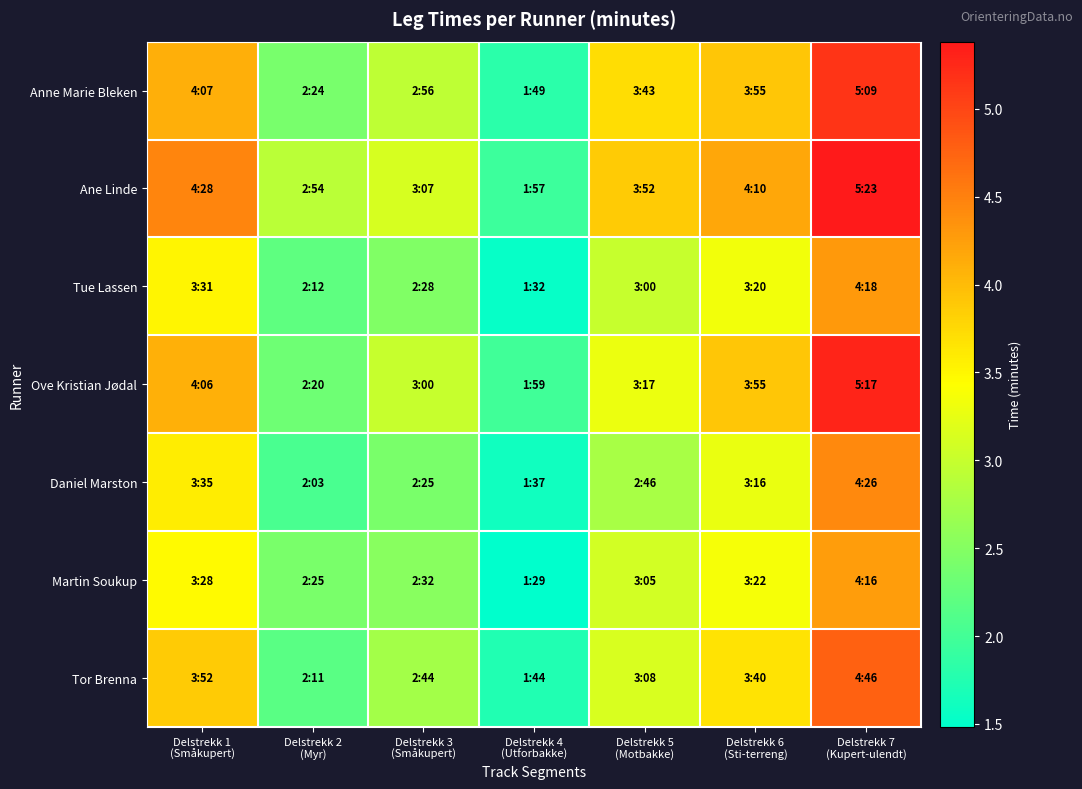

Reading left to right, transcribe all the data shown in this chart.

Anne Marie Bleken: Delstrekk 1
(Småkupert)=4.1	Delstrekk 2
(Myr)=2.4	Delstrekk 3
(Småkupert)=2.9	Delstrekk 4
(Utforbakke)=1.8	Delstrekk 5
(Motbakke)=3.7	Delstrekk 6
(Sti-terreng)=3.9	Delstrekk 7
(Kupert-ulendt)=5.2
Ane Linde: Delstrekk 1
(Småkupert)=4.5	Delstrekk 2
(Myr)=2.9	Delstrekk 3
(Småkupert)=3.1	Delstrekk 4
(Utforbakke)=1.9	Delstrekk 5
(Motbakke)=3.9	Delstrekk 6
(Sti-terreng)=4.2	Delstrekk 7
(Kupert-ulendt)=5.4
Tue Lassen: Delstrekk 1
(Småkupert)=3.5	Delstrekk 2
(Myr)=2.2	Delstrekk 3
(Småkupert)=2.5	Delstrekk 4
(Utforbakke)=1.5	Delstrekk 5
(Motbakke)=3.0	Delstrekk 6
(Sti-terreng)=3.3	Delstrekk 7
(Kupert-ulendt)=4.3
Ove Kristian Jødal: Delstrekk 1
(Småkupert)=4.1	Delstrekk 2
(Myr)=2.3	Delstrekk 3
(Småkupert)=3.0	Delstrekk 4
(Utforbakke)=2.0	Delstrekk 5
(Motbakke)=3.3	Delstrekk 6
(Sti-terreng)=3.9	Delstrekk 7
(Kupert-ulendt)=5.3
Daniel Marston: Delstrekk 1
(Småkupert)=3.6	Delstrekk 2
(Myr)=2.0	Delstrekk 3
(Småkupert)=2.4	Delstrekk 4
(Utforbakke)=1.6	Delstrekk 5
(Motbakke)=2.8	Delstrekk 6
(Sti-terreng)=3.3	Delstrekk 7
(Kupert-ulendt)=4.4
Martin Soukup: Delstrekk 1
(Småkupert)=3.5	Delstrekk 2
(Myr)=2.4	Delstrekk 3
(Småkupert)=2.5	Delstrekk 4
(Utforbakke)=1.5	Delstrekk 5
(Motbakke)=3.1	Delstrekk 6
(Sti-terreng)=3.4	Delstrekk 7
(Kupert-ulendt)=4.3
Tor Brenna: Delstrekk 1
(Småkupert)=3.9	Delstrekk 2
(Myr)=2.2	Delstrekk 3
(Småkupert)=2.7	Delstrekk 4
(Utforbakke)=1.7	Delstrekk 5
(Motbakke)=3.1	Delstrekk 6
(Sti-terreng)=3.7	Delstrekk 7
(Kupert-ulendt)=4.8